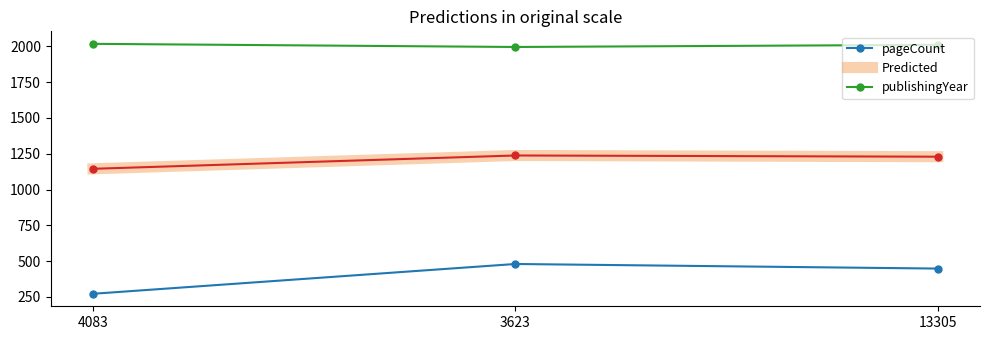

At which label does publishingYear first exceed 2010?

4083